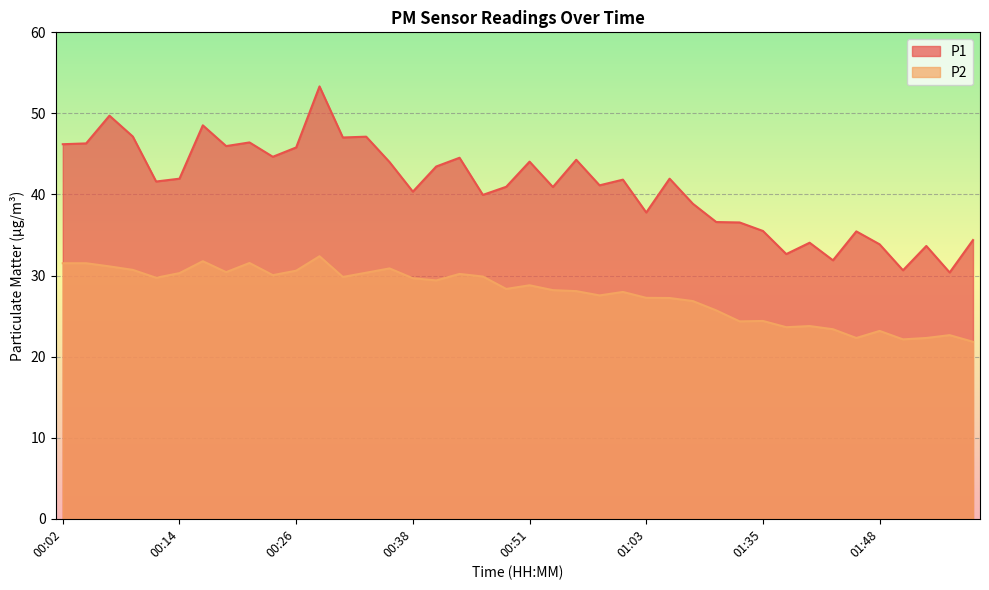

How many interior local valleys does the P1 series have?

13